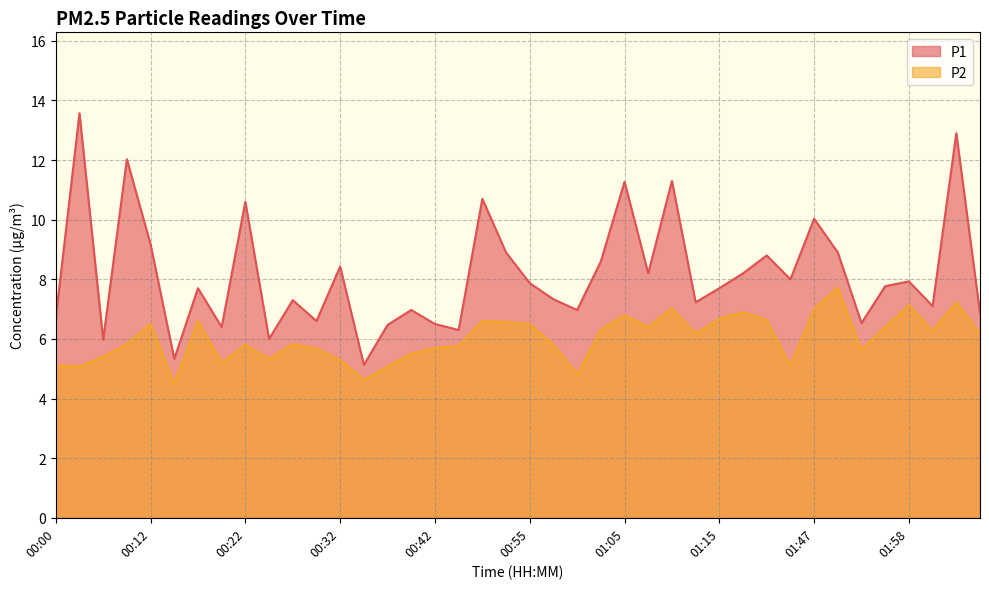

How many values in the P1 series exceed 7?

26